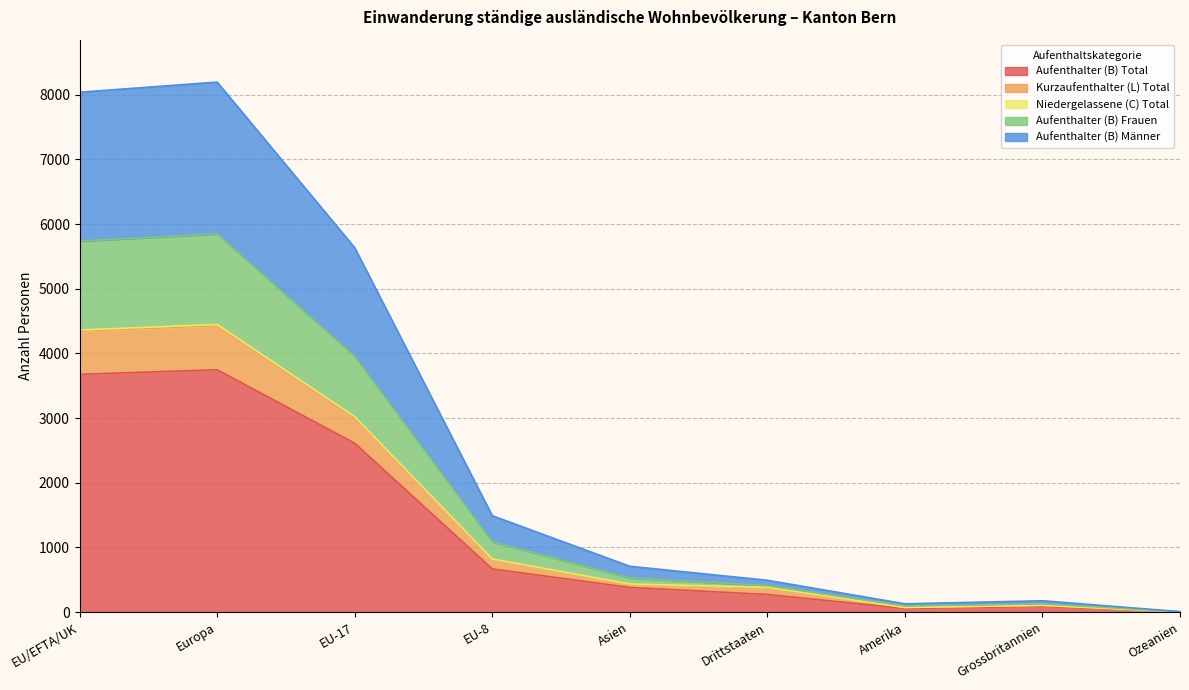

At which label does Aufenthalter (B) Männer reach its peak?

Europa